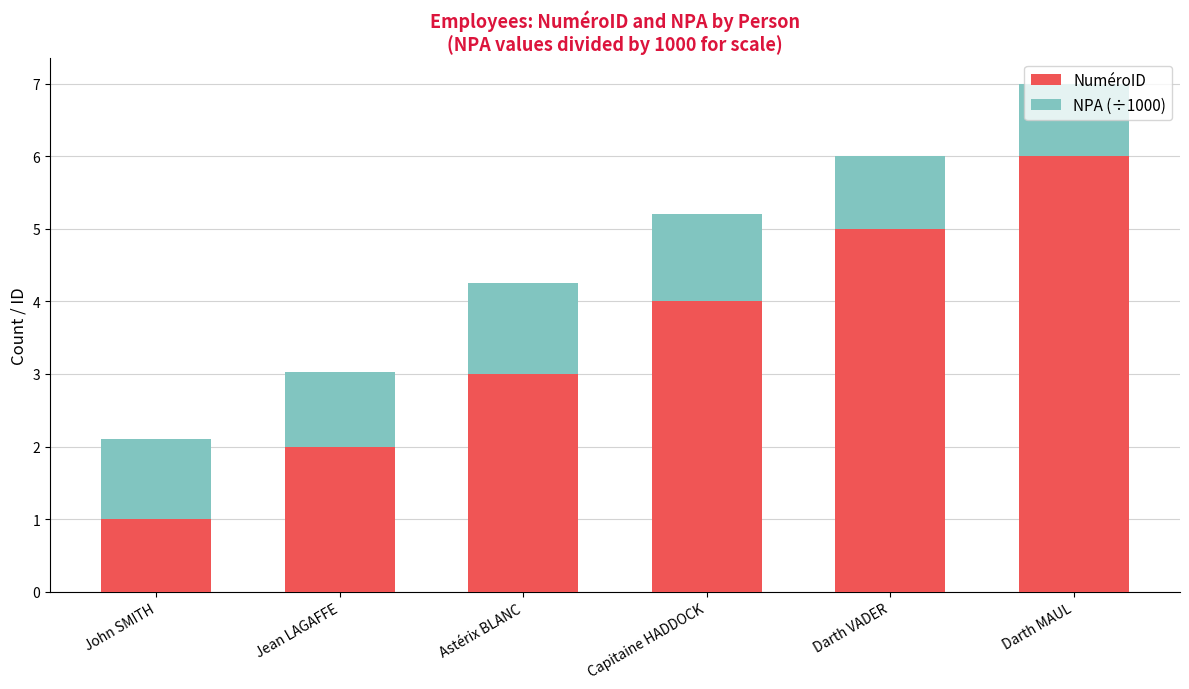

What is the difference between the NuméroID values at Jean LAGAFFE and Capitaine HADDOCK?

2.0